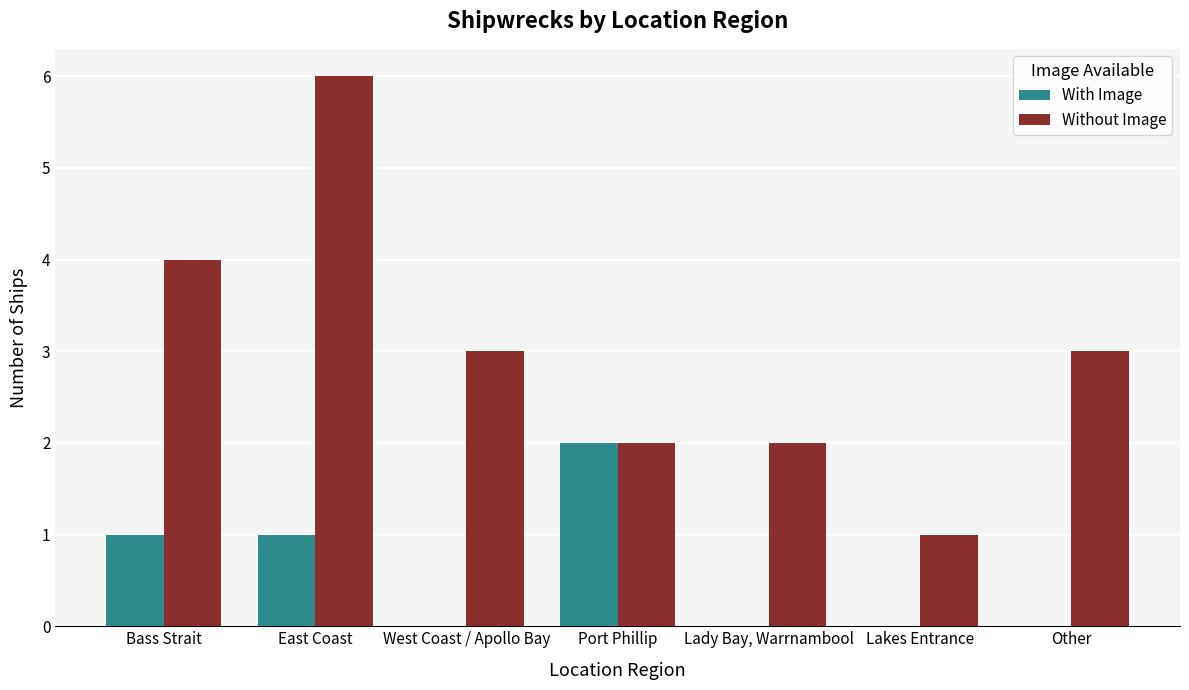

Reading right to left, transcribe all the data shown in this chart.

With Image: Other=0	Lakes Entrance=0	Lady Bay, Warrnambool=0	Port Phillip=2	West Coast / Apollo Bay=0	East Coast=1	Bass Strait=1
Without Image: Other=3	Lakes Entrance=1	Lady Bay, Warrnambool=2	Port Phillip=2	West Coast / Apollo Bay=3	East Coast=6	Bass Strait=4